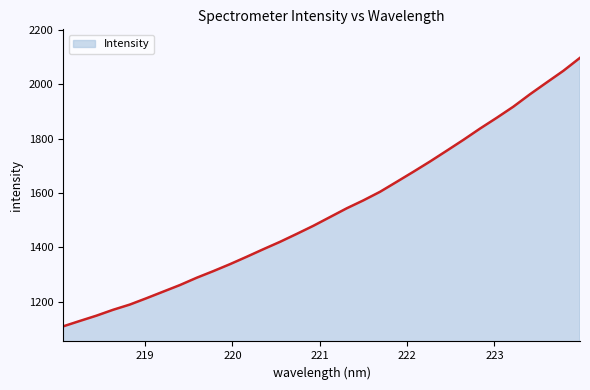

What is the difference between the maximum and minimum values?

989.0